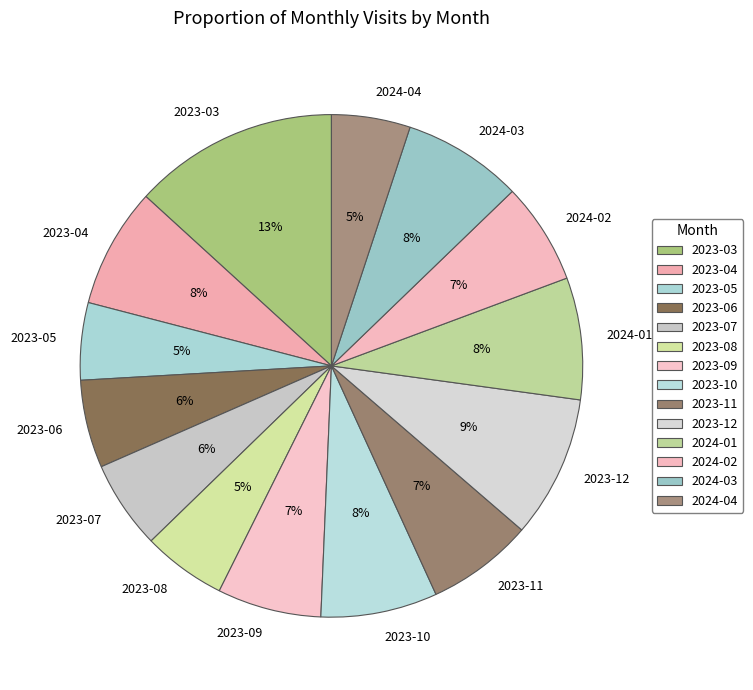

Between 2023-08 and 2023-09, which is larger?

2023-09